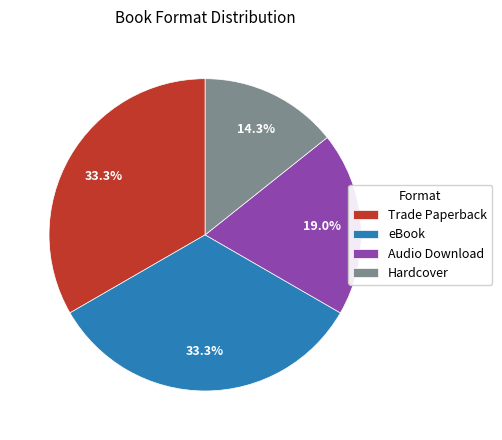

Does Audio Download account for over 50% of the chart?

No